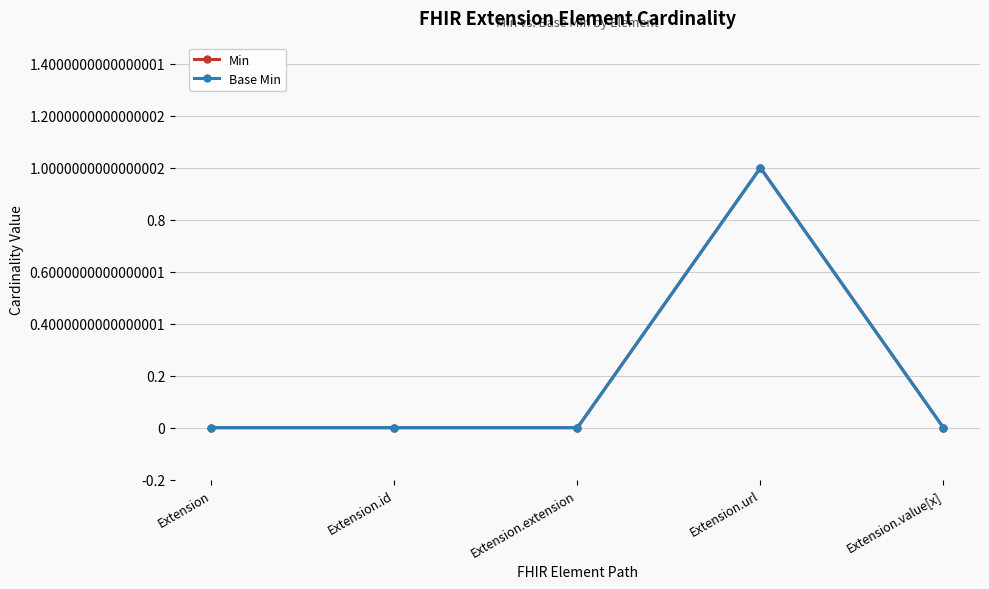

Does the chart have visible grid lines?

Yes